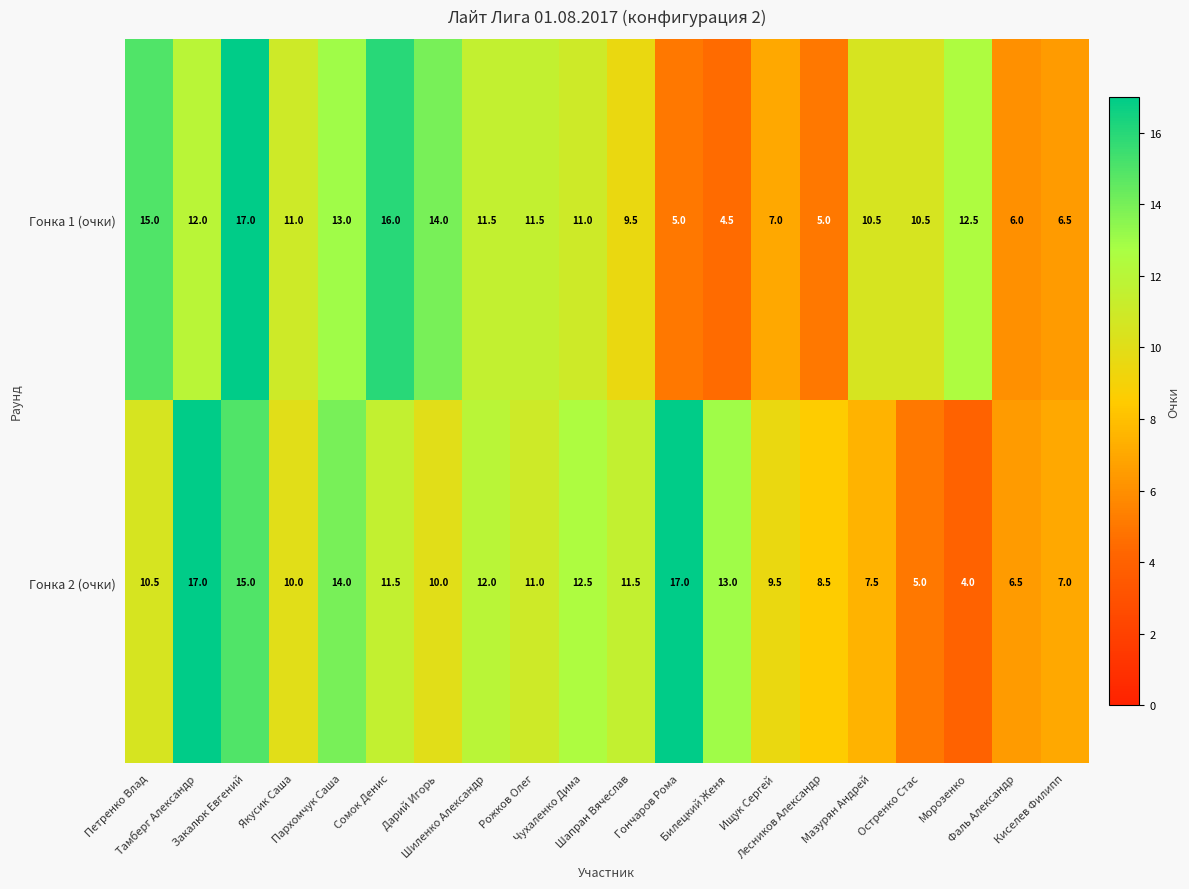

What is the highest value of the Гонка 2 (очки) series?

17.0